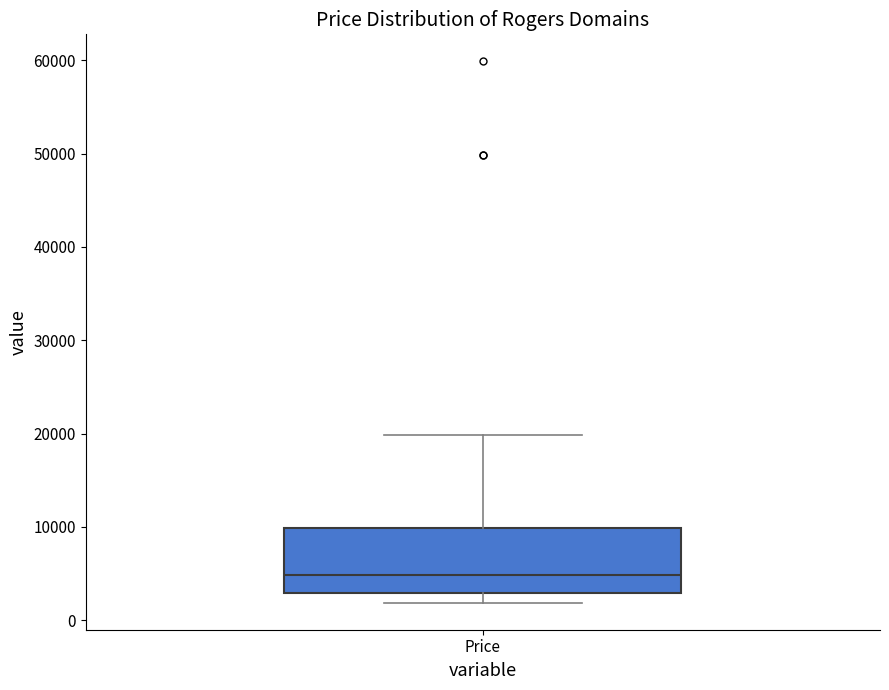

Where is the lower edge of the box for Price on the y-axis? The values are not printed on the chart, so give them approximately, as read against the axis.

3000